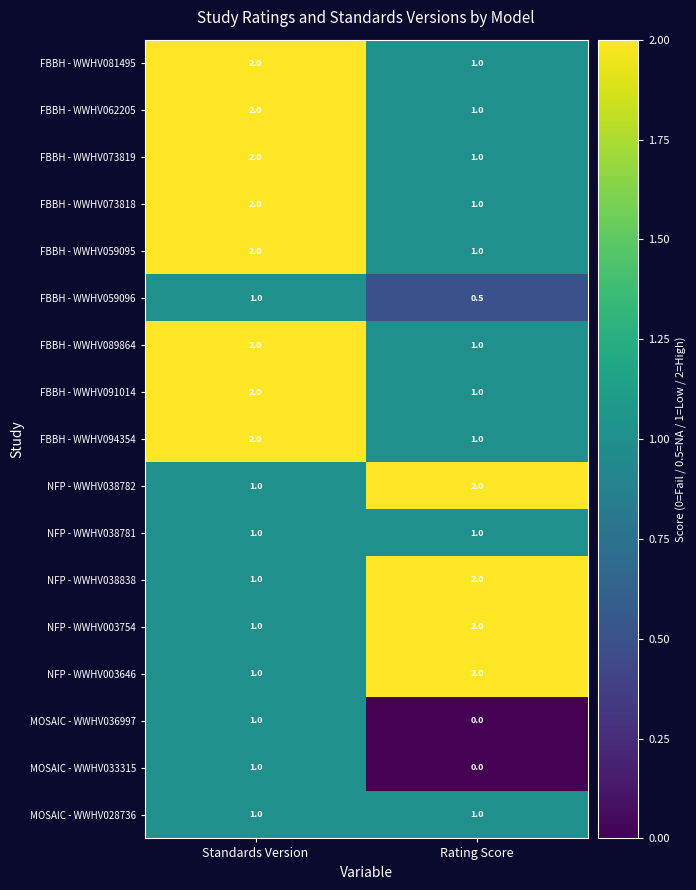

What value does the FBBH - WWHV073819 series have at Rating Score?

1.0